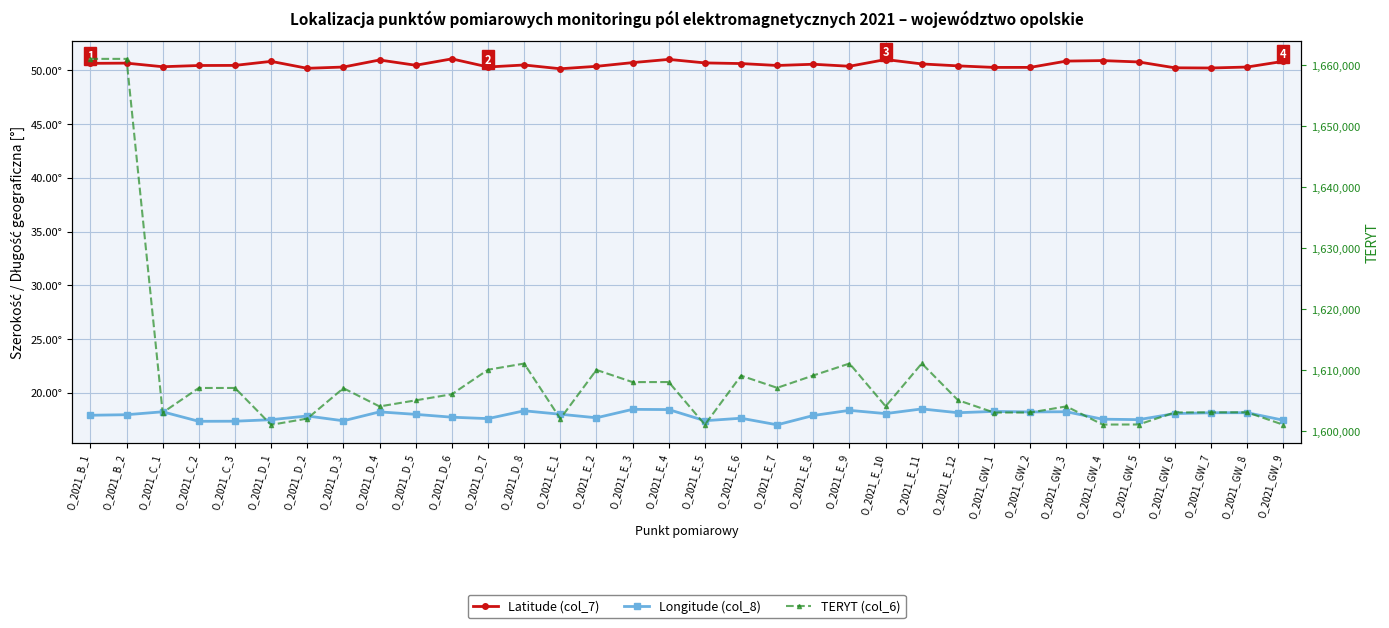

Is this an area chart (filled region under the line)?

No